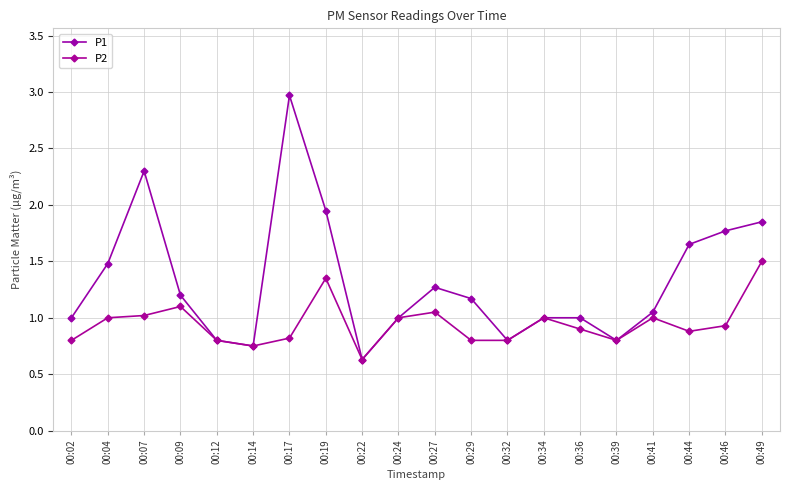

Does the chart display data point markers on the line(s)?

Yes